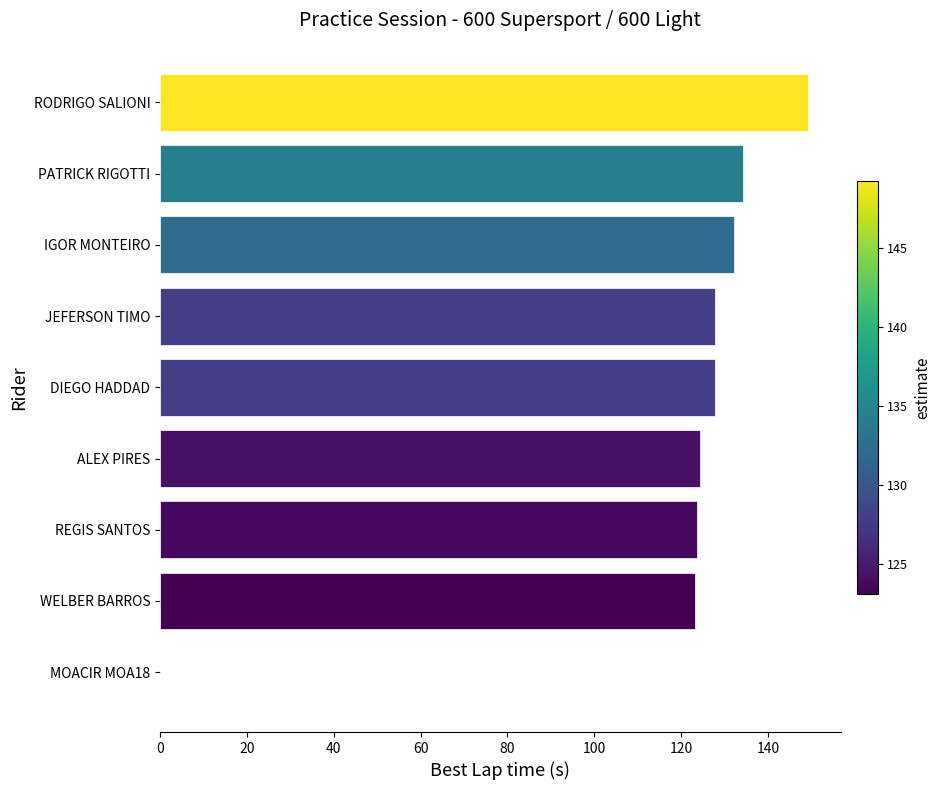

Which has a higher value, IGOR MONTEIRO or ALEX PIRES?

IGOR MONTEIRO